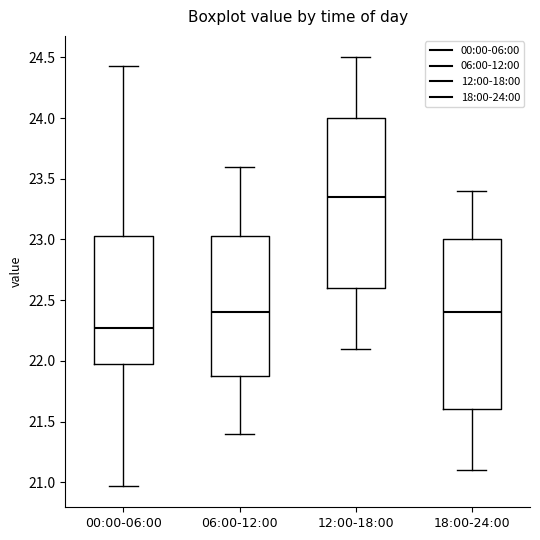

Reading left to right, transcribe this box plot: for each box, give where its median line is, the range the box spans, and where its two whiskers end, as read against the y-axis. The values are not printed on the chart, so give them approximately, as read against the axis.

00:00-06:00: median 22.25, box 22.00 to 23.05, whiskers 20.95 to 24.45
06:00-12:00: median 22.40, box 21.90 to 23.05, whiskers 21.40 to 23.60
12:00-18:00: median 23.35, box 22.60 to 24.00, whiskers 22.10 to 24.50
18:00-24:00: median 22.40, box 21.60 to 23.00, whiskers 21.10 to 23.40